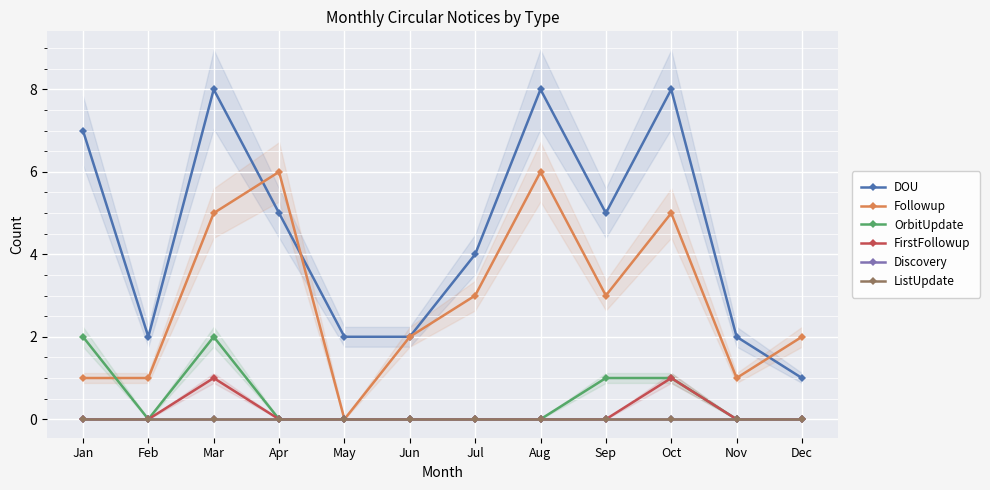

Which category has the highest value in the FirstFollowup series?

Mar